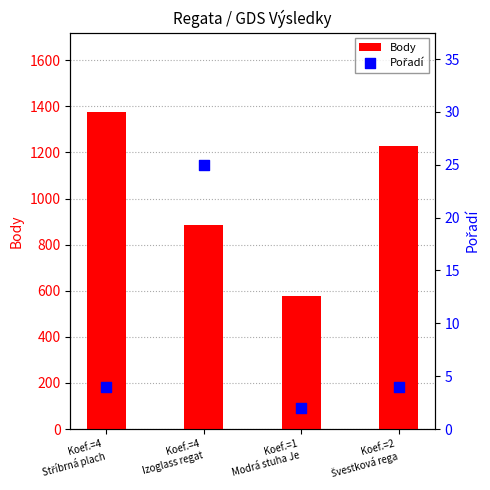

Is the value of Pořadí at Koef.=1
Modrá stuha Je greater than the value of Body at Koef.=4
Izoglass regat?

No